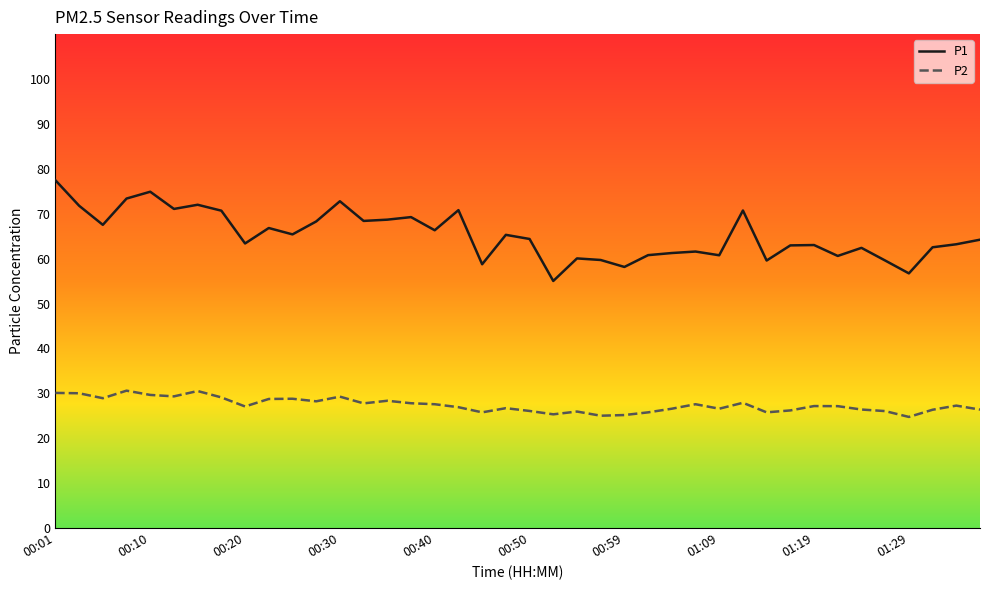

Which series has the widest spread of values?

P1